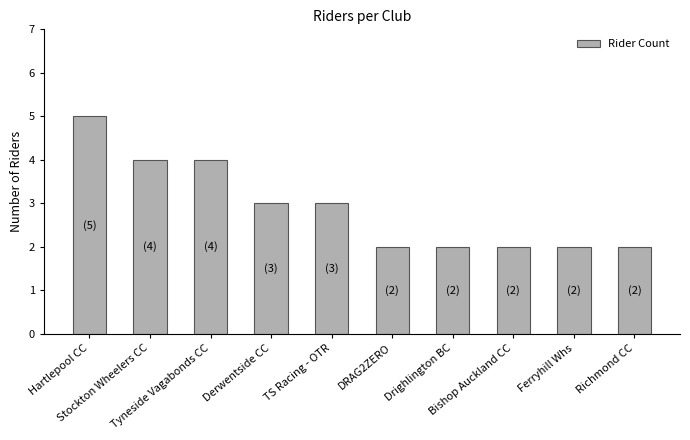

Which category has the highest value across all series?

Hartlepool CC